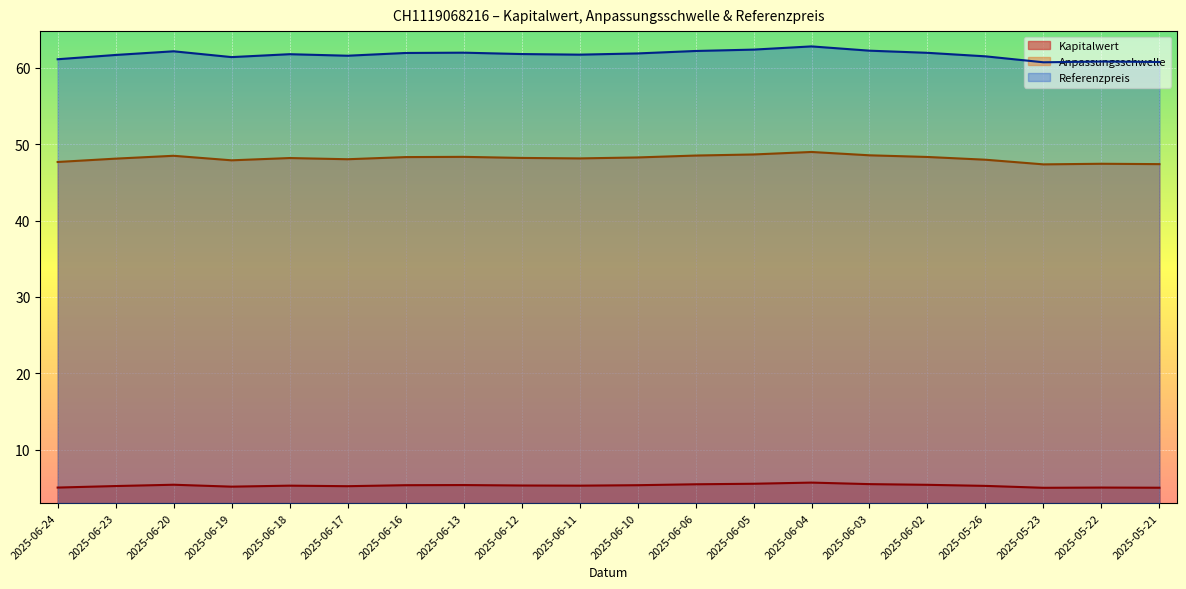

How many interior local valleys does the Anpassungsschwelle series have?

4